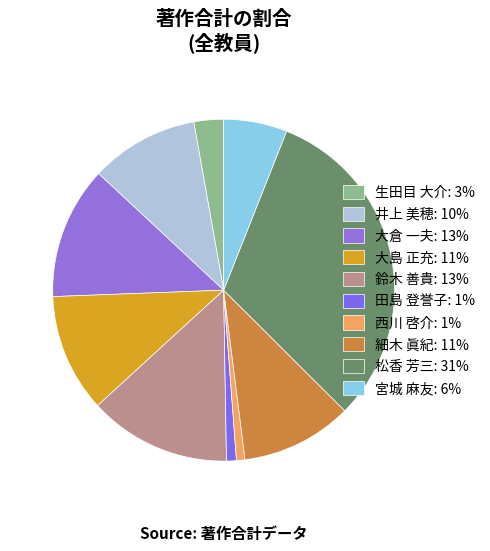

Which slice is the largest?

松香 芳三